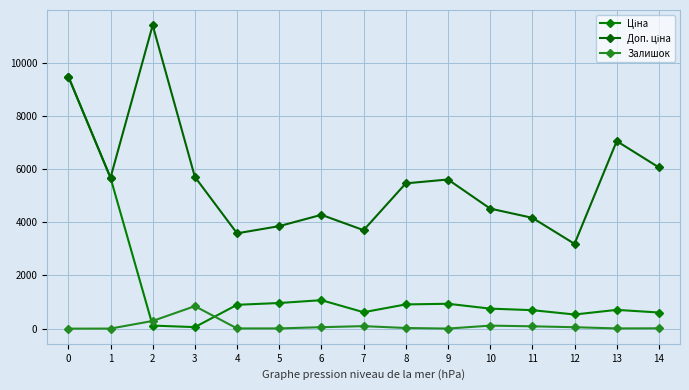

How many lines are shown in the chart?

3